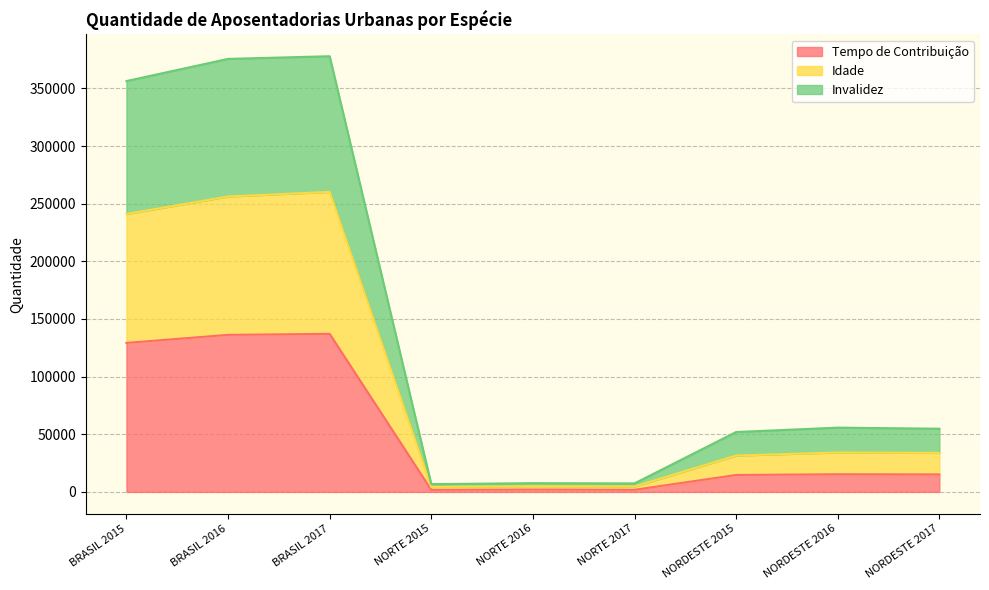

What is the maximum value for Tempo de Contribuição?

137103